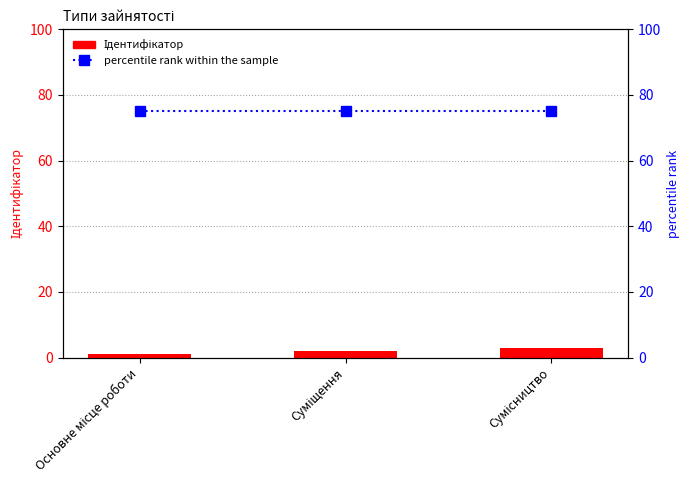

What are all the series names shown in the legend?

Ідентифікатор, percentile rank